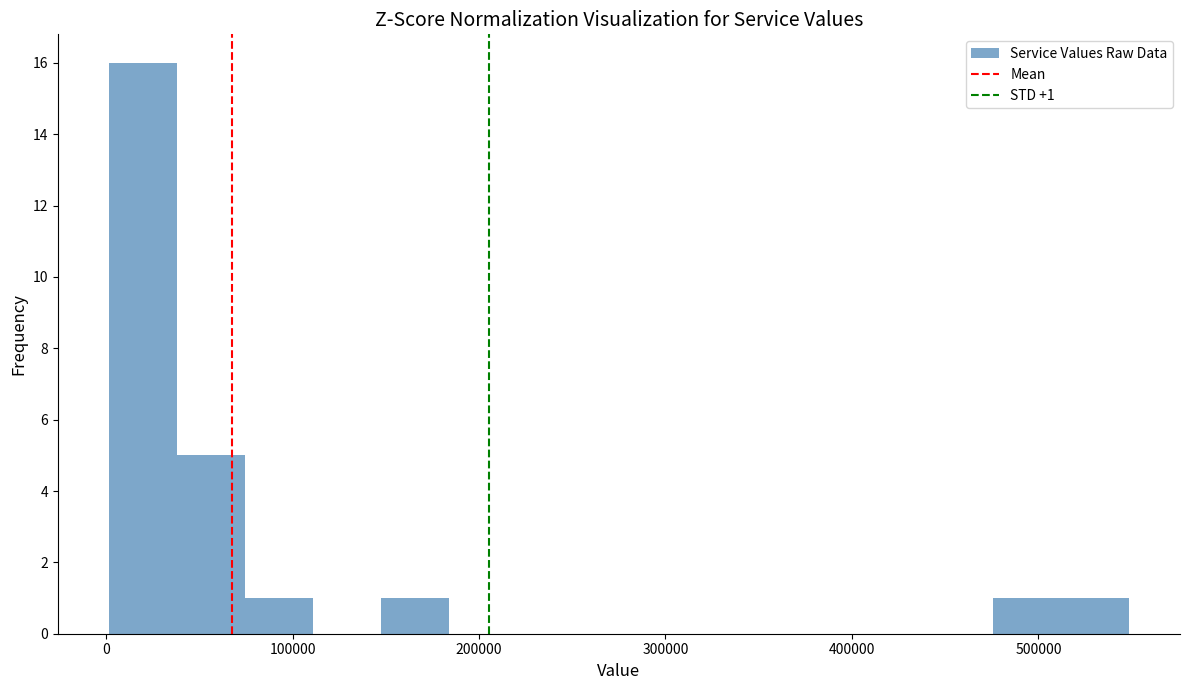

Around what value on the x-axis is the tallest bar? Give the approximate position of its centre, as read against the axis.

20000